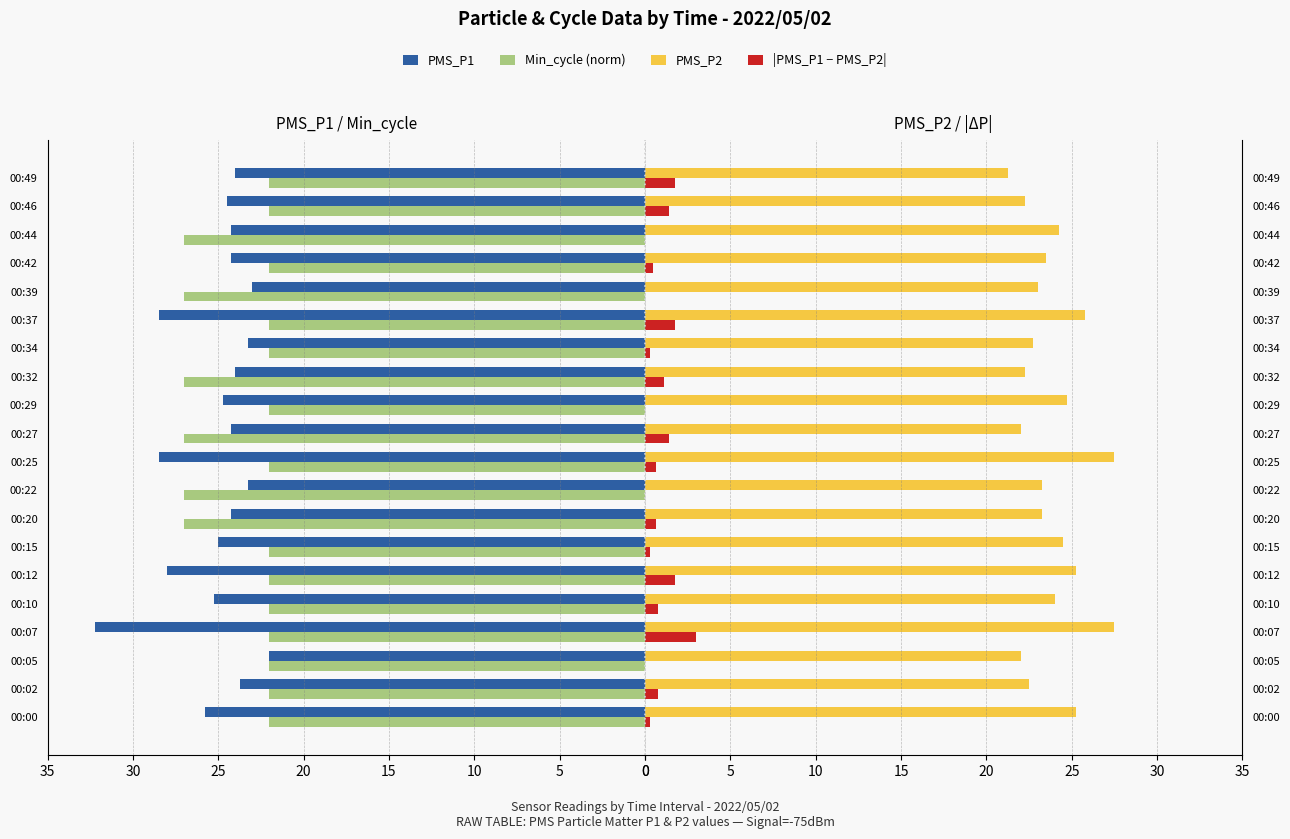

At 15, list the series in order from smallest to largest.

|P1-P2|, Min_cycle, PMS_P2, PMS_P1